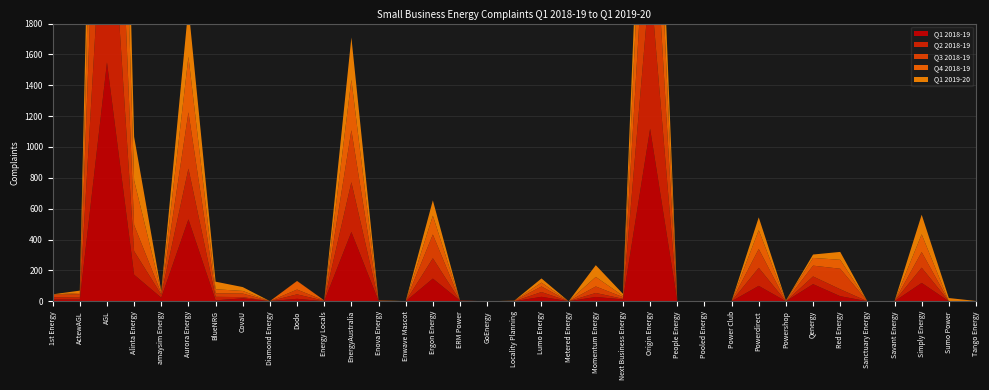

Reading left to right, what are all the values shown in this chart?

Q1 2018-19: 12	11	1548	172	23	531	6	19	1	16	0	449	2	0	147	4	0	0	29	0	28	12	1118	1	0	0	100	0	111	33	0	0	119	0	1
Q2 2018-19: 14	13	1492	153	20	329	23	8	0	29	3	323	2	0	132	0	0	0	31	0	26	4	971	0	0	0	117	0	50	45	0	1	99	0	0
Q3 2018-19: 16	21	1764	169	8	365	23	23	0	31	2	337	1	0	154	1	0	3	36	0	42	11	903	0	0	0	122	1	70	133	0	0	101	0	0
Q4 2018-19: 2	9	1563	289	11	360	26	17	0	55	1	327	0	0	122	0	0	0	25	0	62	8	789	0	0	1	122	2	50	58	0	0	115	0	0
Q1 2019-20: 1	15	1495	283	5	321	49	25	0	1	0	274	1	1	99	0	0	1	27	0	76	13	640	1	0	0	83	2	22	51	0	0	127	21	1